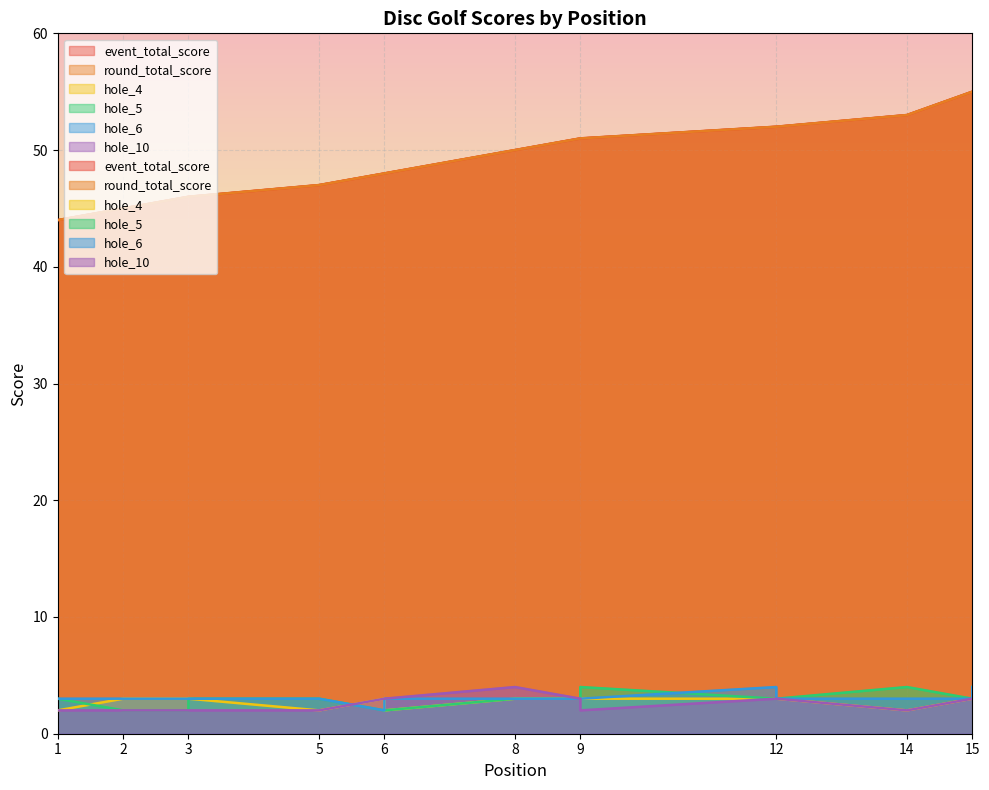

Is it true that round_total_score equals 53 at 14?

True